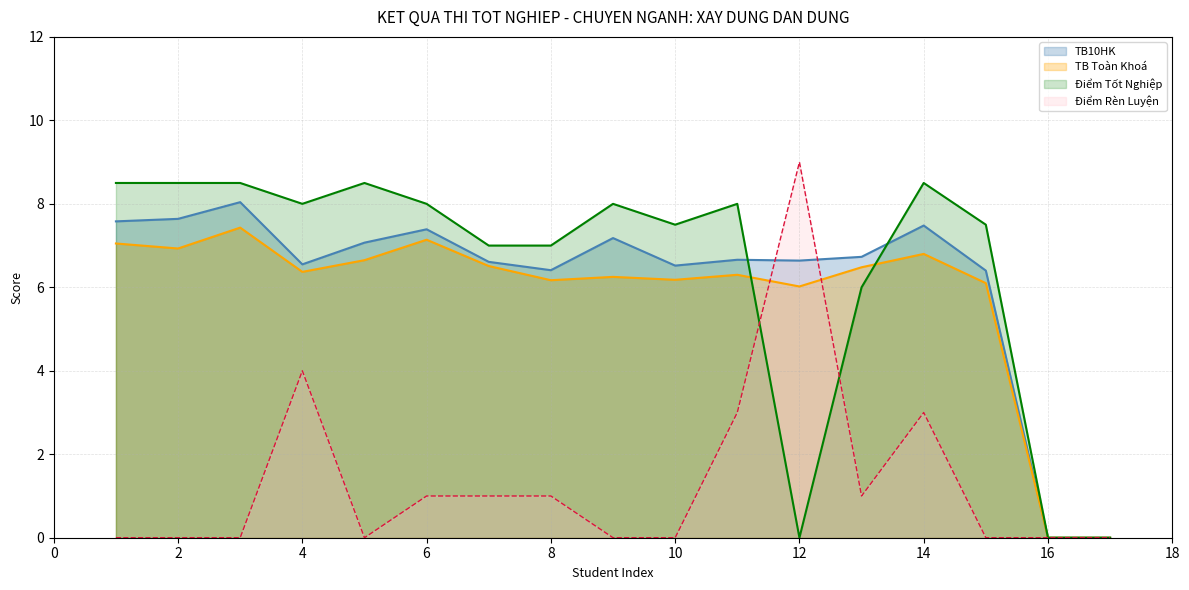

True or false: TB10HK and TB_TOAN_KHOA_10 intersect in this chart.

False